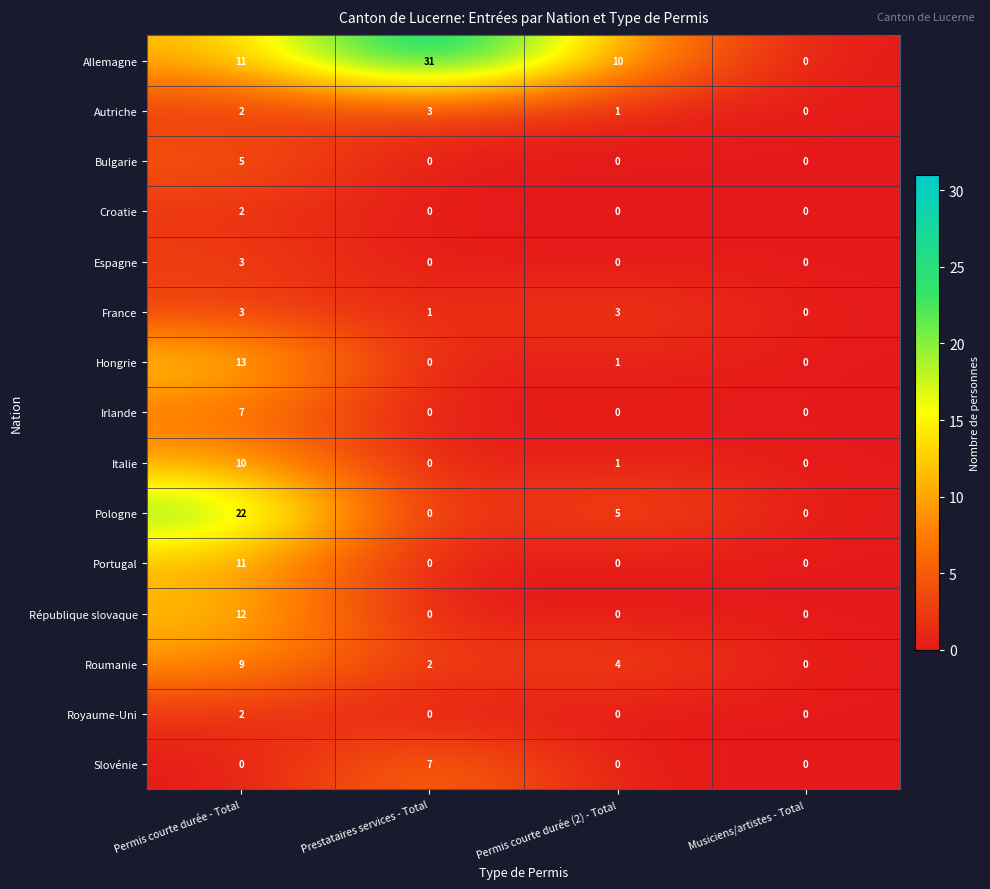

What is the difference between the Roumanie values at Permis courte durée (2) - Total and Musiciens/artistes - Total?

4